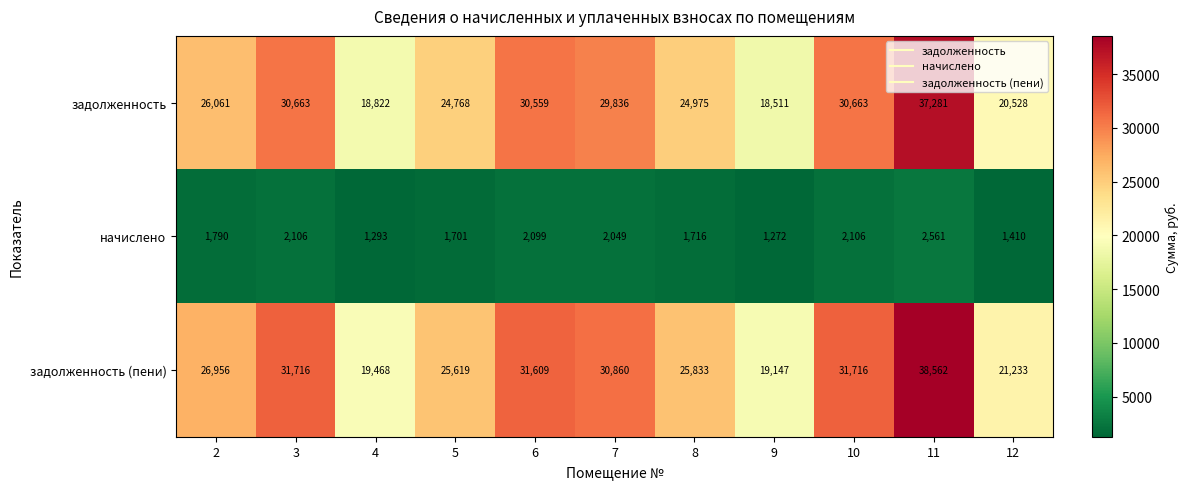

Between 3 and 4, which series saw the biggest shift?

задолженность (пени)